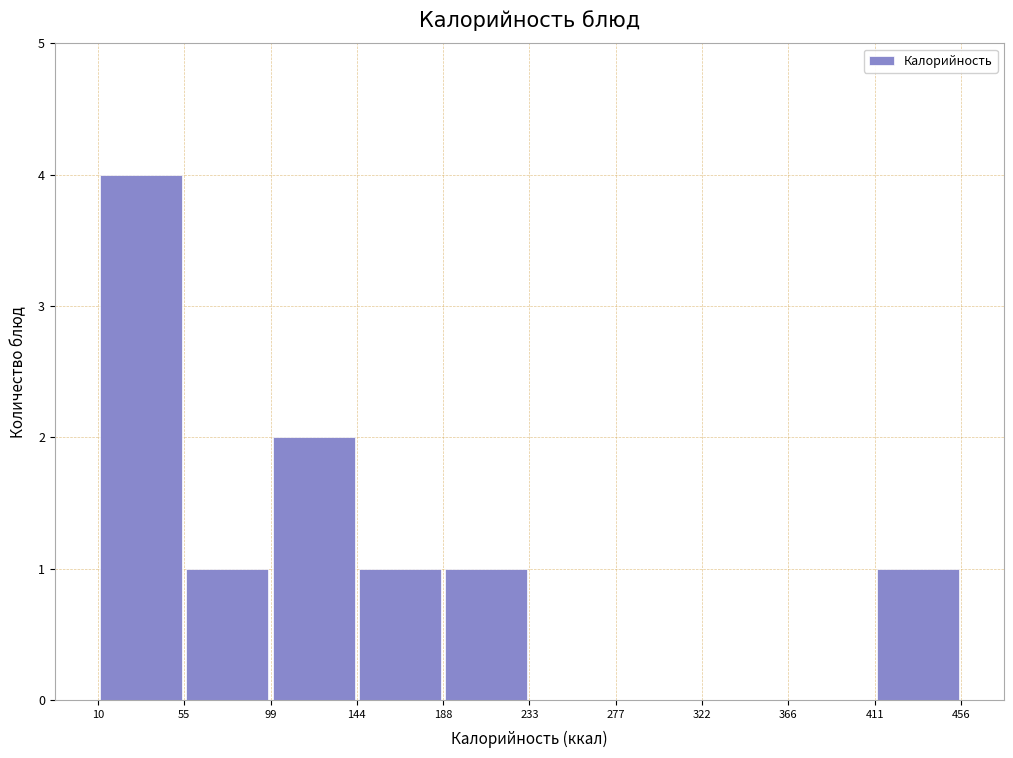

Reading left to right, list every bar in this chart as the range it spans on the x-axis followed by its height. The values are not printed on the chart, so give them approximately, as read against the axis.

10 to 55: 4
55 to 99: 1
99 to 144: 2
144 to 188: 1
188 to 233: 1
233 to 277: 0
277 to 322: 0
322 to 366: 0
366 to 411: 0
411 to 456: 1